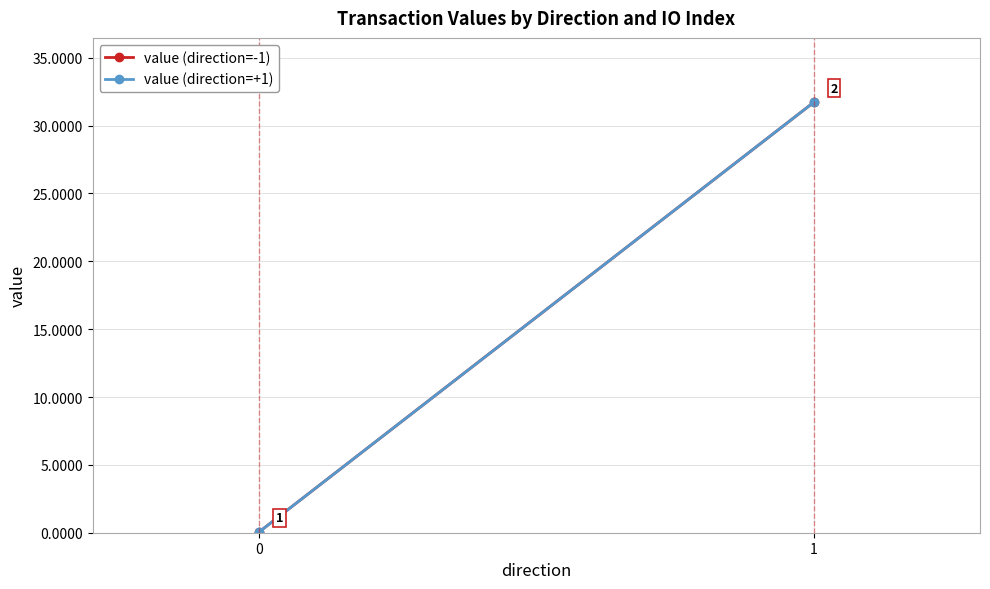

Reading left to right, what are all the values shown in this chart?

value (direction=-1): 0.1	31.7
value (direction=+1): 0.1	31.7